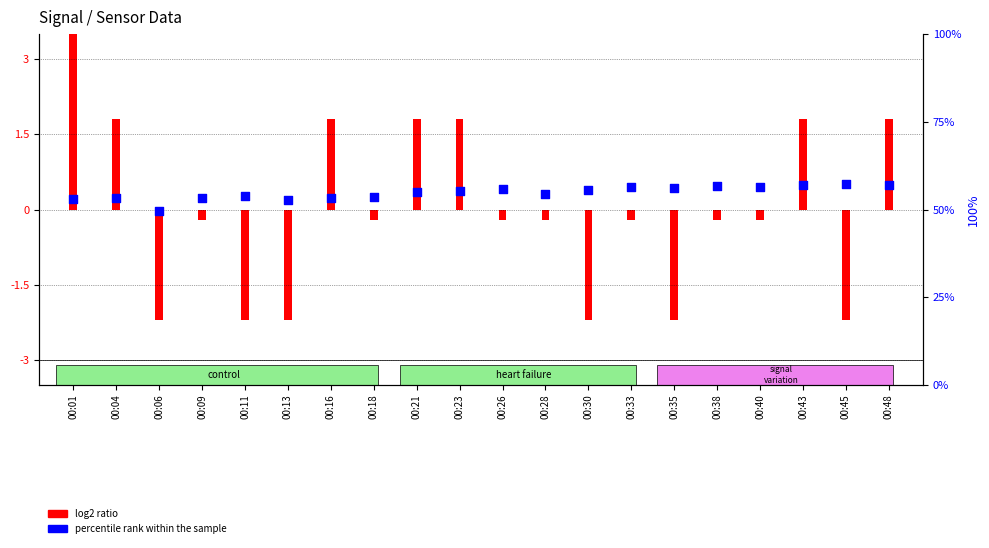

Between 00:06 and 00:23, which is larger?

00:23